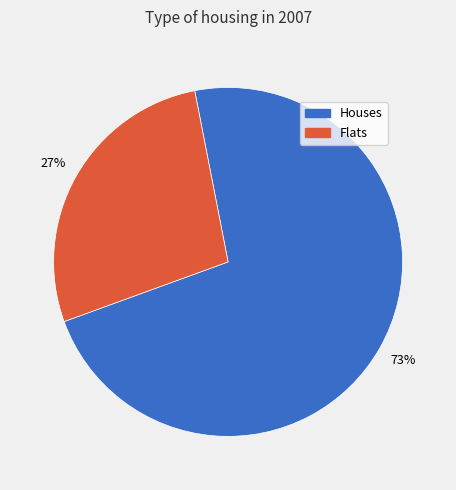

Is there any slice that represents more than half of the pie?

Yes